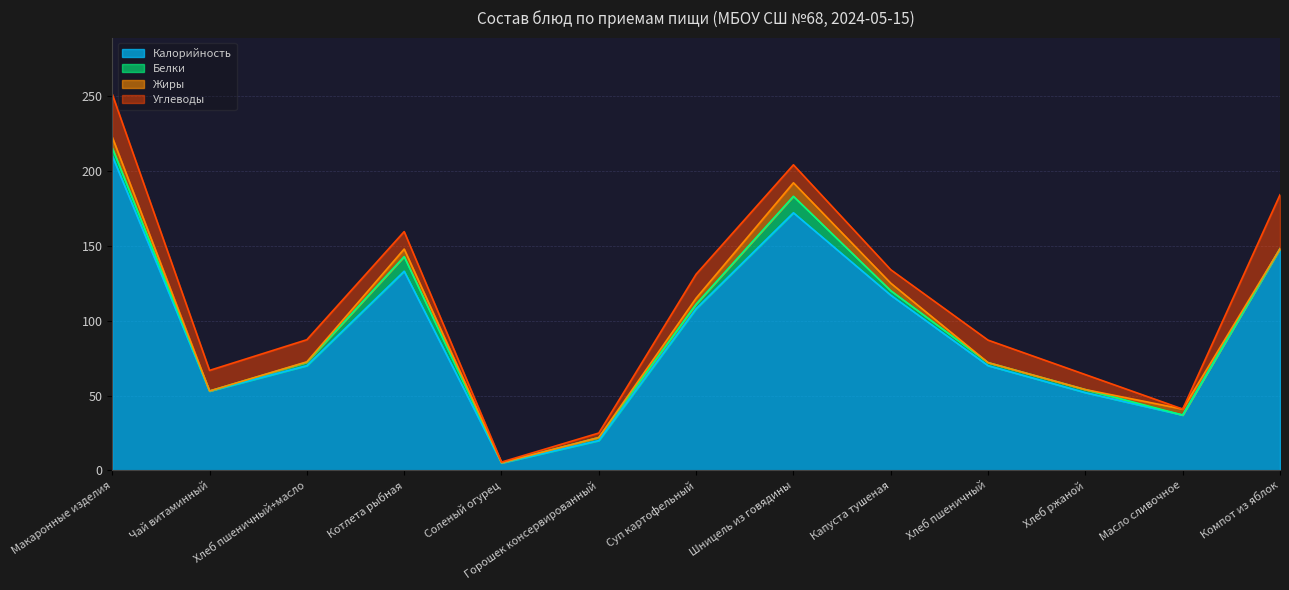

Rank the series by their maximum value, from highest to lowest.

Калорийность, Углеводы, Белки, Жиры